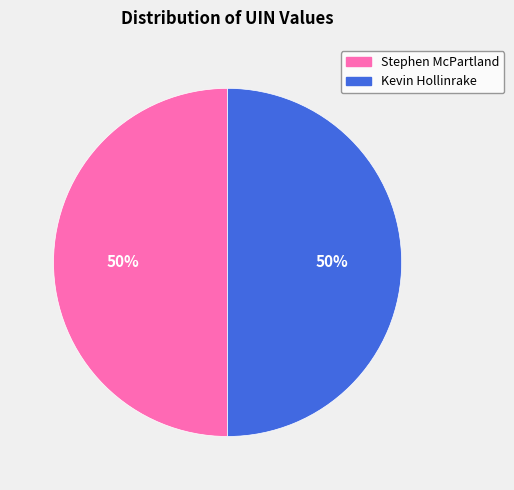

What is the largest slice in the pie chart?

Kevin Hollinrake
(911125)